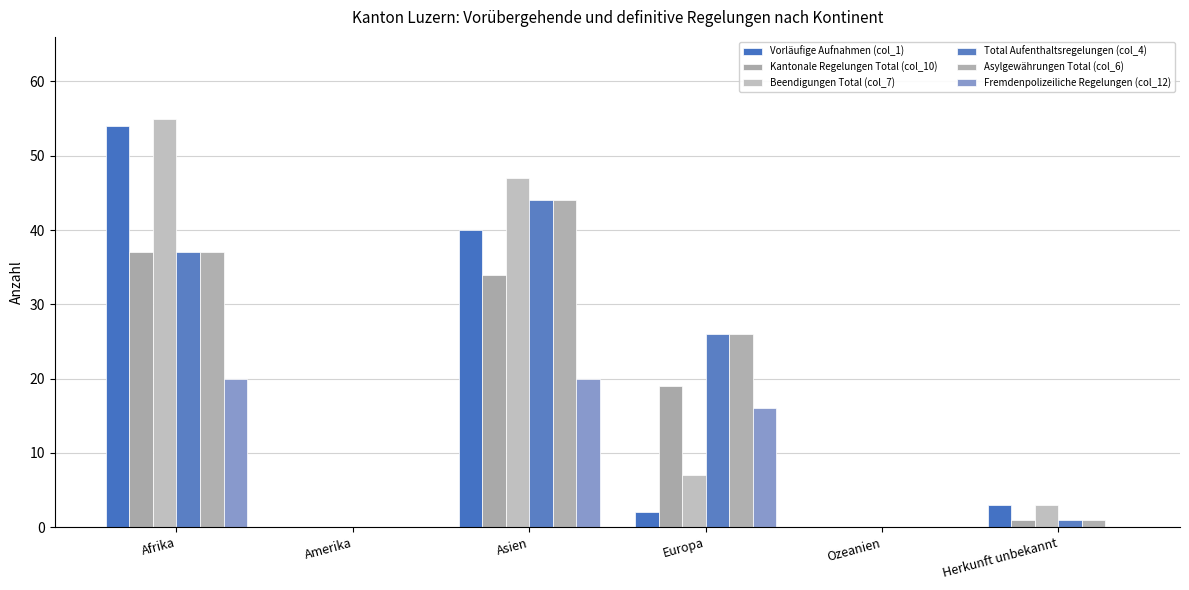

Reading right to left, what are all the values shown in this chart?

Vorläufige Aufnahmen (col_1): 3	0	2	40	0	54
Kantonale Regelungen Total (col_10): 1	0	19	34	0	37
Beendigungen Total (col_7): 3	0	7	47	0	55
Total Aufenthaltsregelungen (col_4): 1	0	26	44	0	37
Asylgewährungen Total (col_6): 1	0	26	44	0	37
Fremdenpolizeiliche Regelungen (col_12): 0	0	16	20	0	20